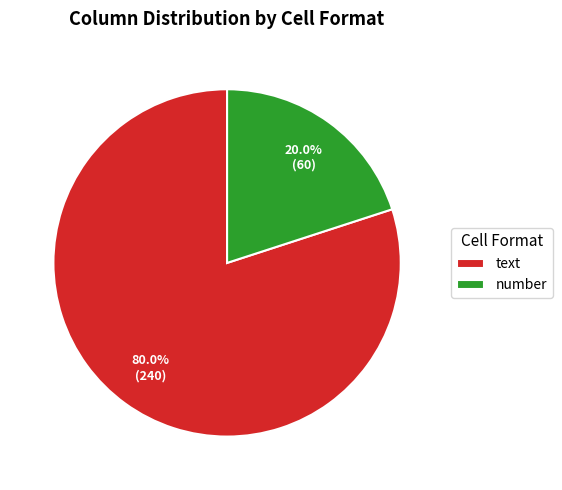

How much of the chart is everything except text?

20.0%